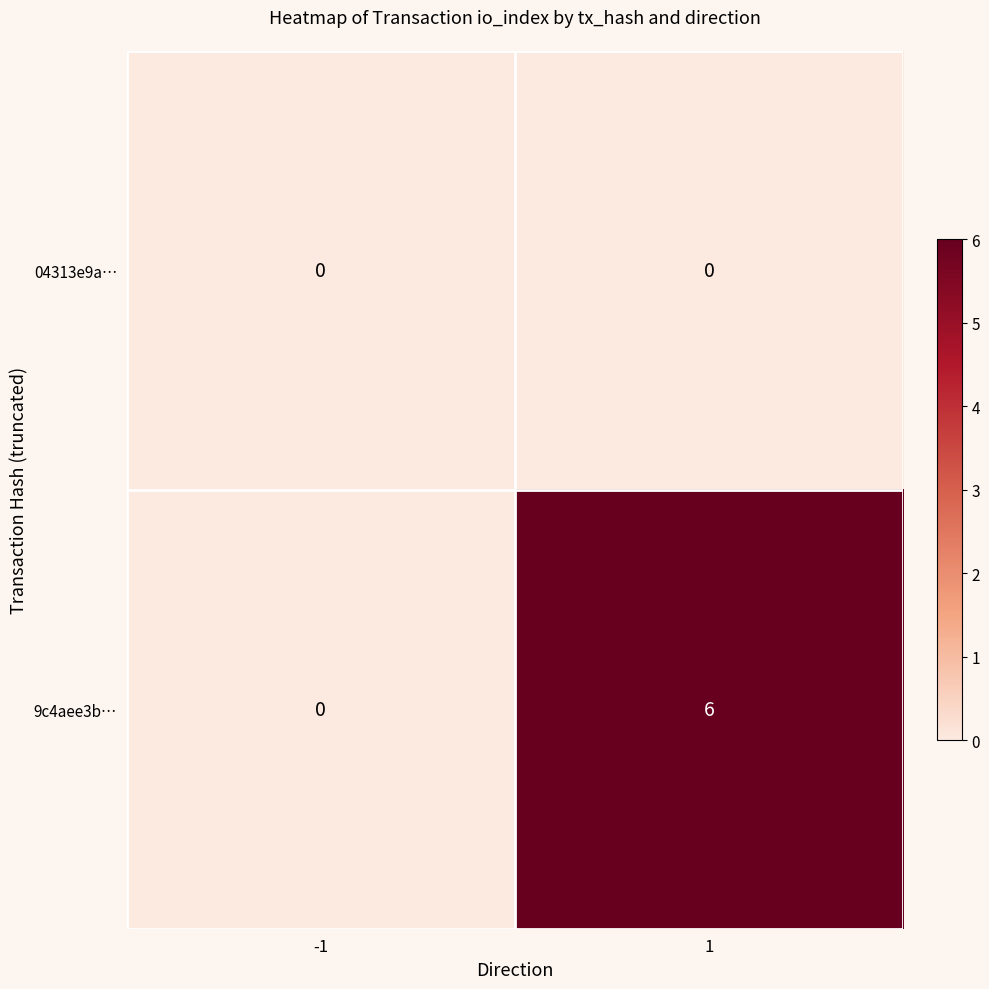

Reading left to right, transcribe all the data shown in this chart.

04313e9a…: -1=0	1=0
9c4aee3b…: -1=0	1=6